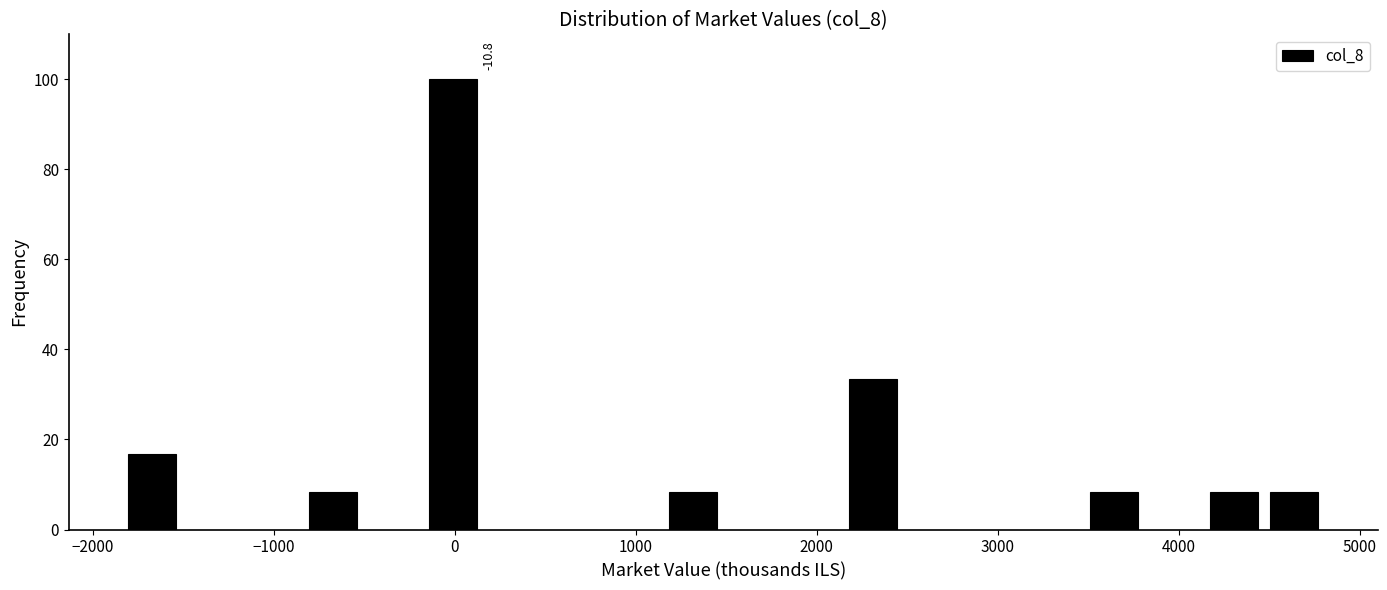

Around what value on the x-axis is the tallest bar? Give the approximate position of its centre, as read against the axis.

0